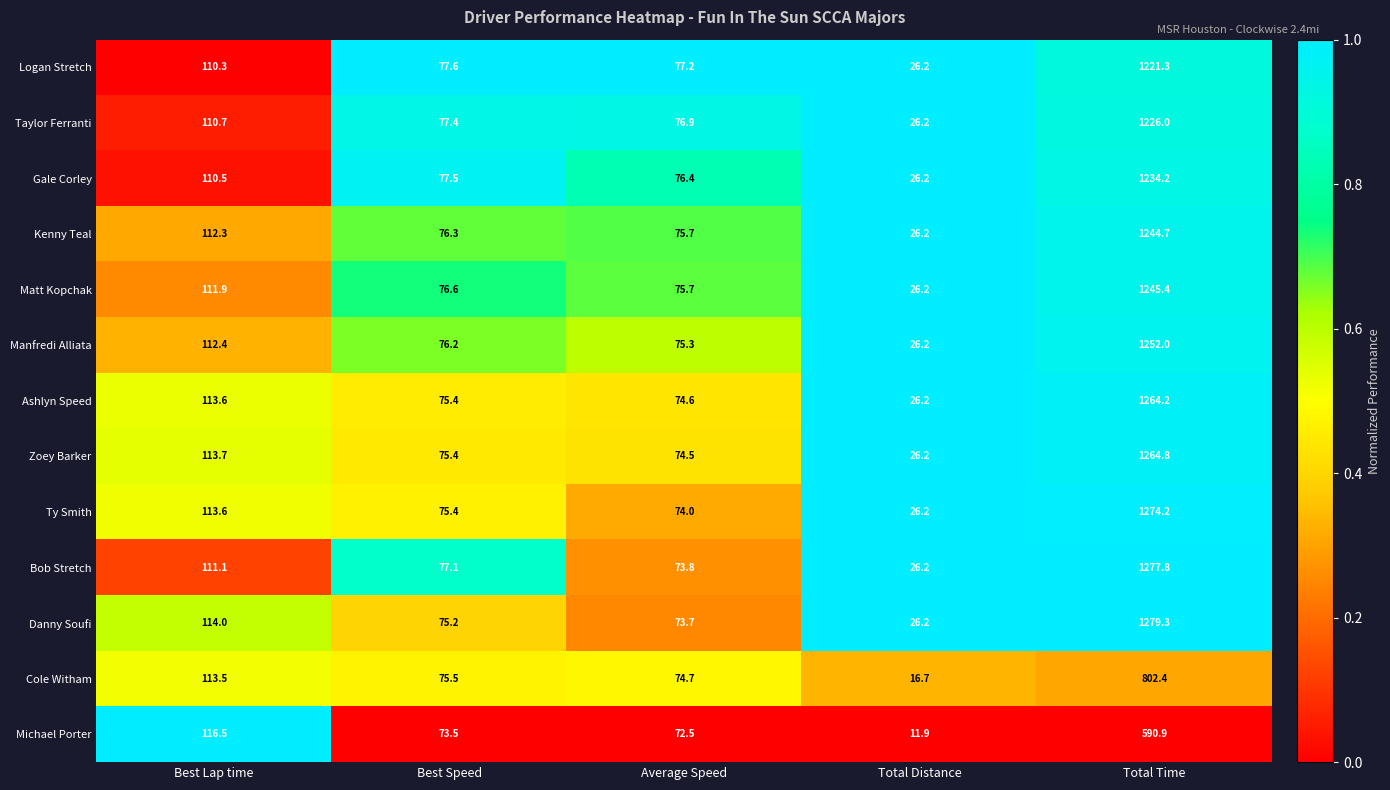

What is the difference between the maximum and minimum values in the Logan Stretch series?

1195.1